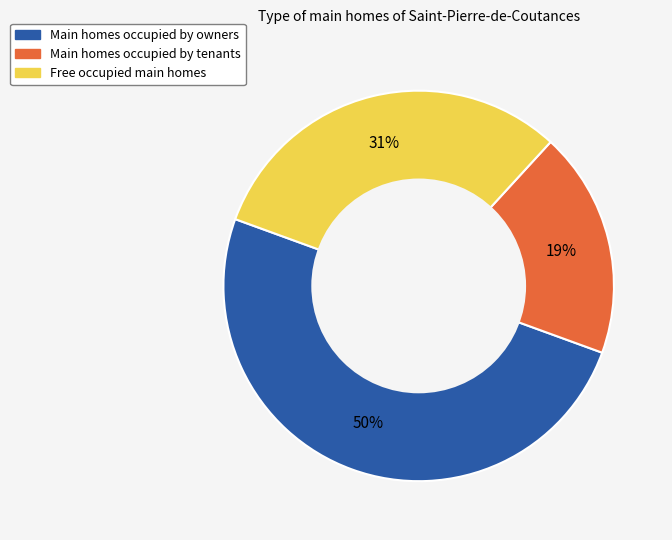

To the nearest percent, what is the difference between the largest and smallest slice percentages?

31%